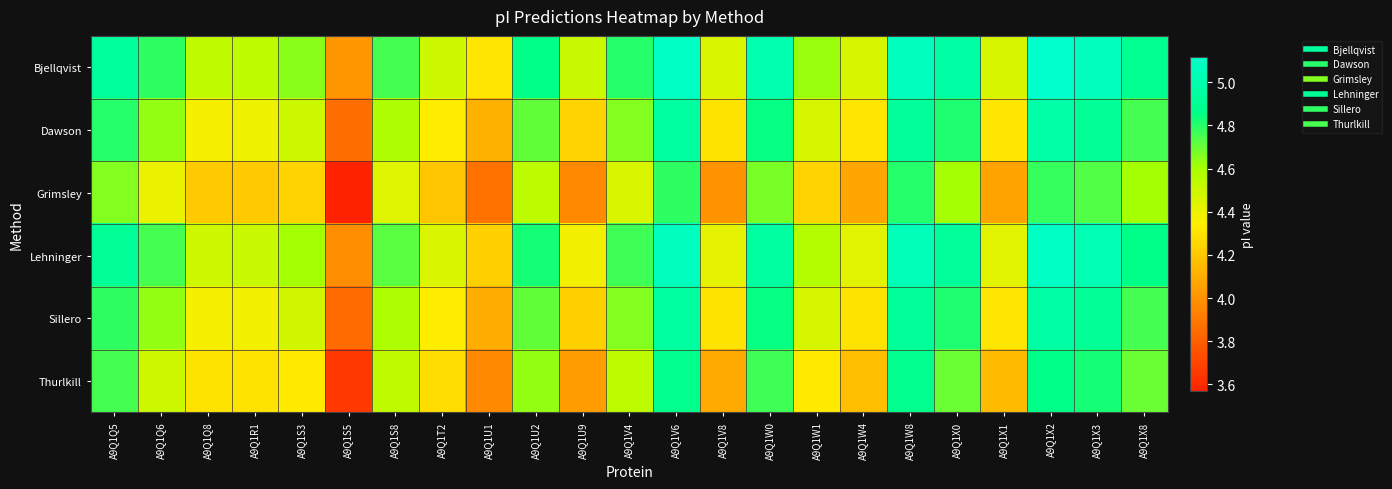

At which category is the sum across all series the highest?

A9Q1X2